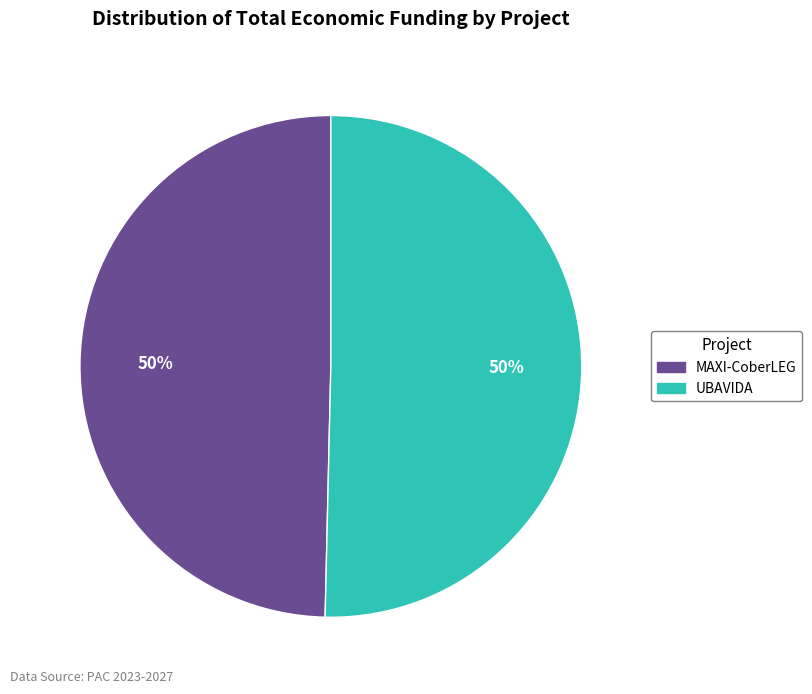

Is it true that MAXI-CoberLEG is 64% of the pie?

False